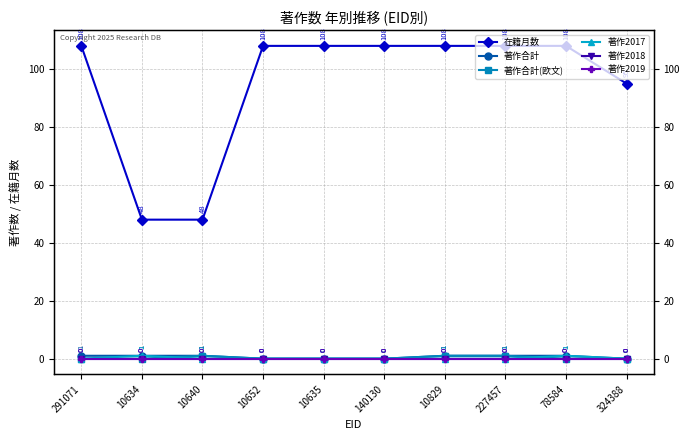

True or false: 著作2019 and 著作合計 cross at least once.

False